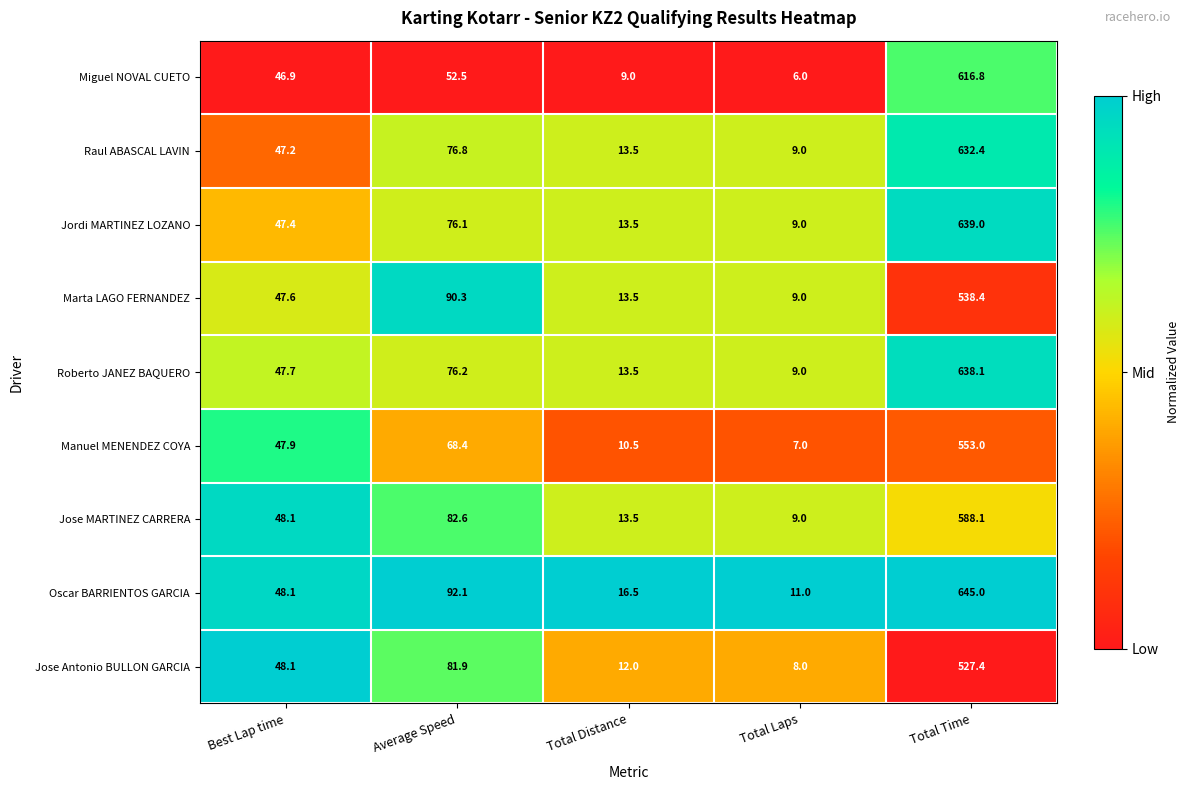

Is it true that Jose MARTINEZ CARRERA equals 816.4 at Total Time?

False